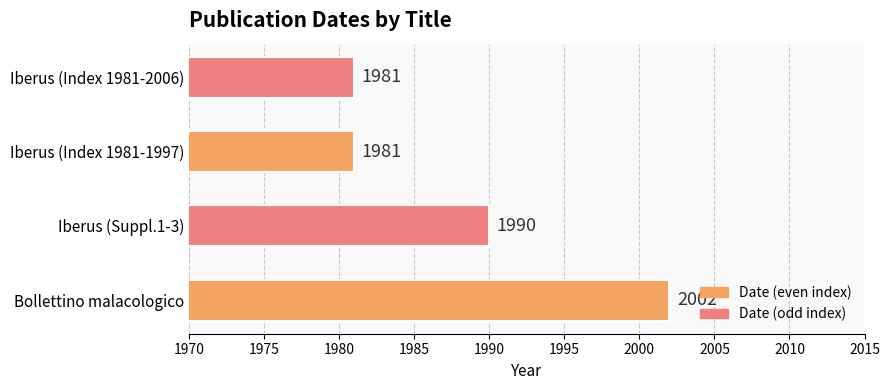

Does the chart contain any negative values?

No